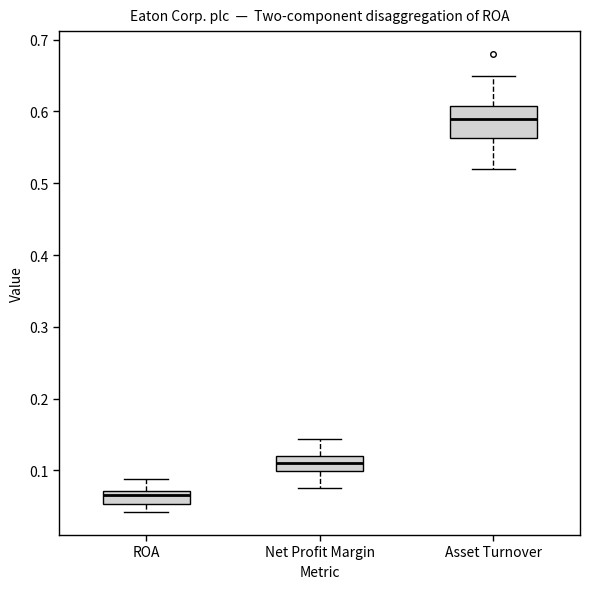

Where does the lower whisker of the box for ROA end on the y-axis? The values are not printed on the chart, so give them approximately, as read against the axis.

0.04